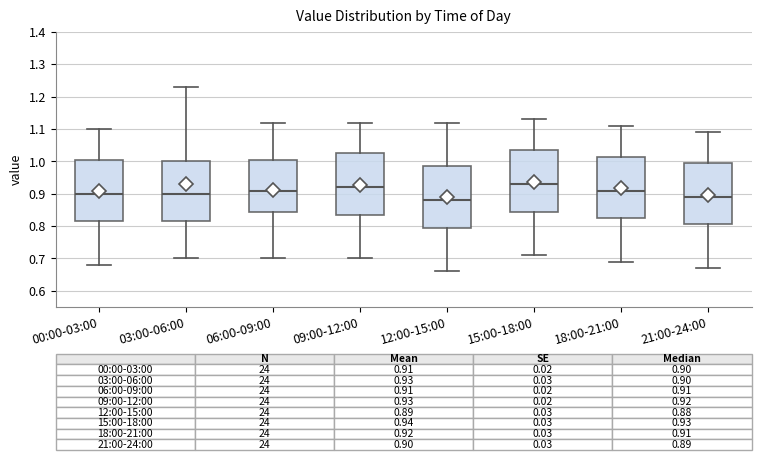

Which box's median line is the highest?

15:00-18:00